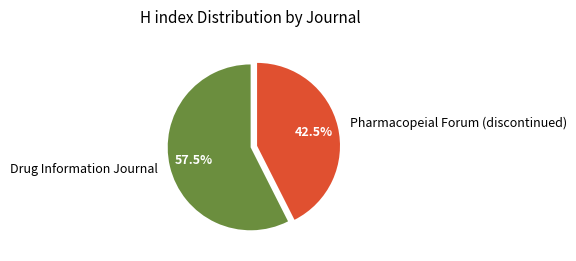

How many slices are in this pie chart?

2